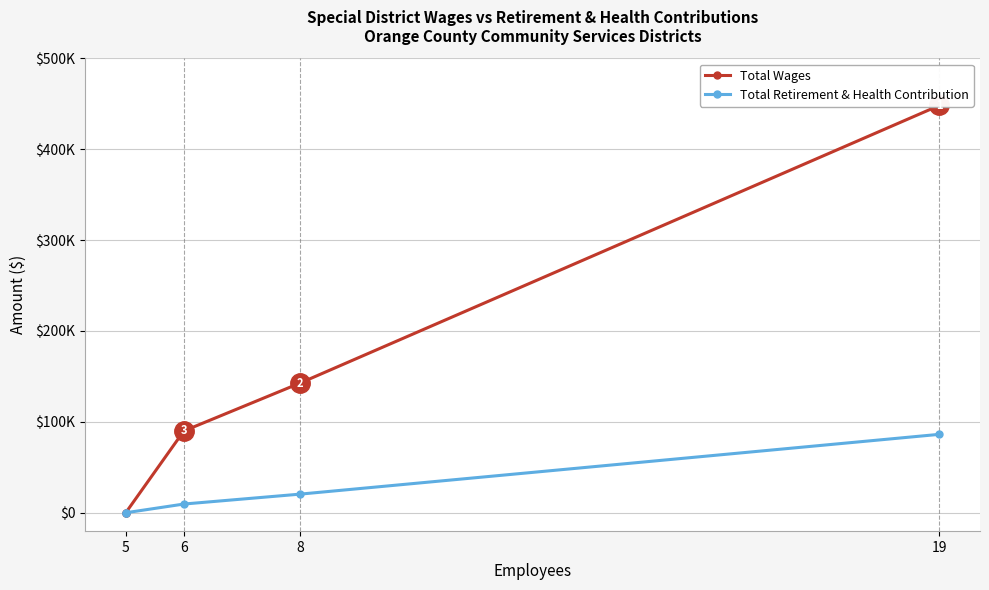

At how many categories does at least one series exceed 351224?

1